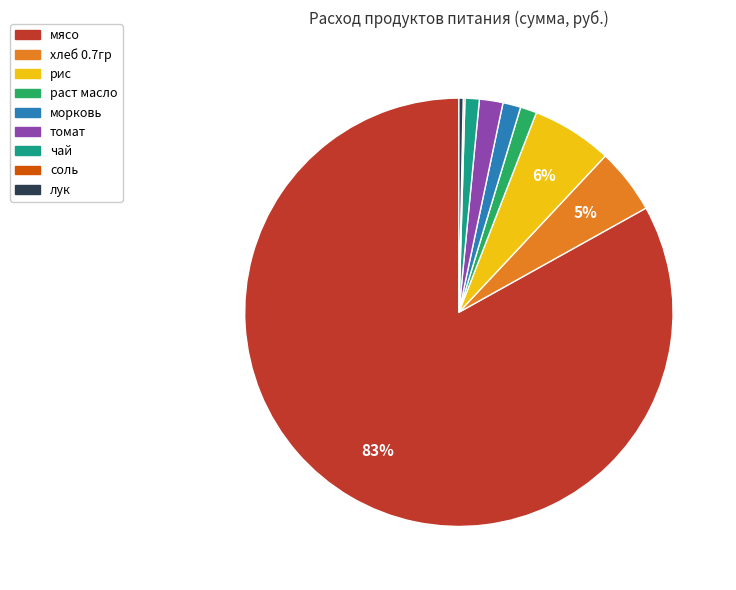

The мясо slice represents 83% of the pie. True or false?

True